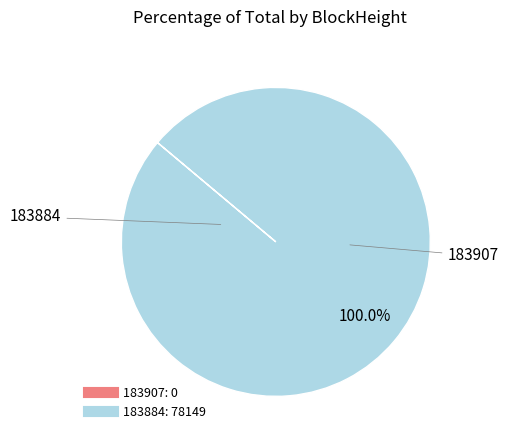

What is the largest slice in the pie chart?

183884